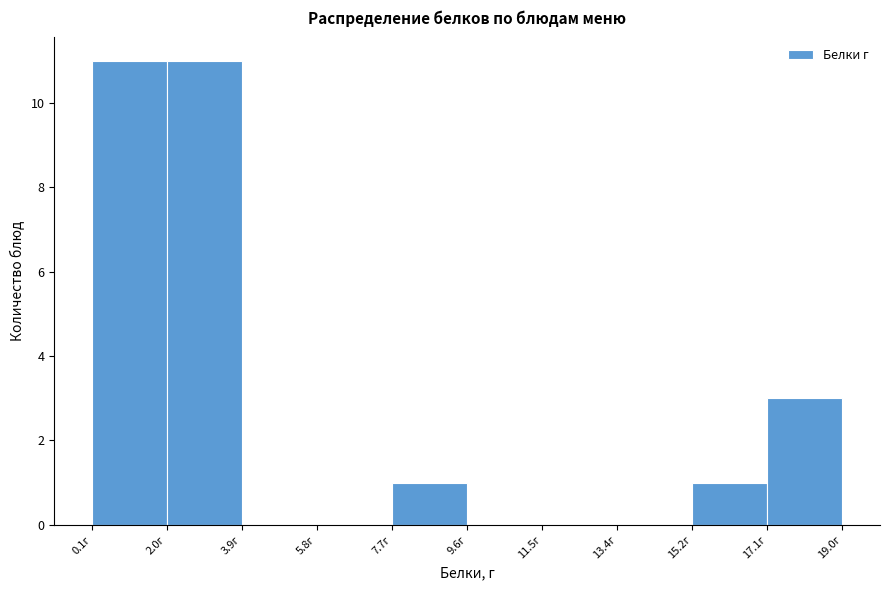

Reading left to right, list every bar in this chart as the range it spans on the x-axis followed by its height. Neither the bar edges nor the heights are printed on the chart, so give them approximately, as read against the axes.

0.0 to 2.0: 11
2.0 to 3.8: 11
3.8 to 5.8: 0
5.8 to 7.6: 0
7.6 to 9.6: 1
9.6 to 11.4: 0
11.4 to 13.4: 0
13.4 to 15.2: 0
15.2 to 17.2: 1
17.2 to 19.0: 3